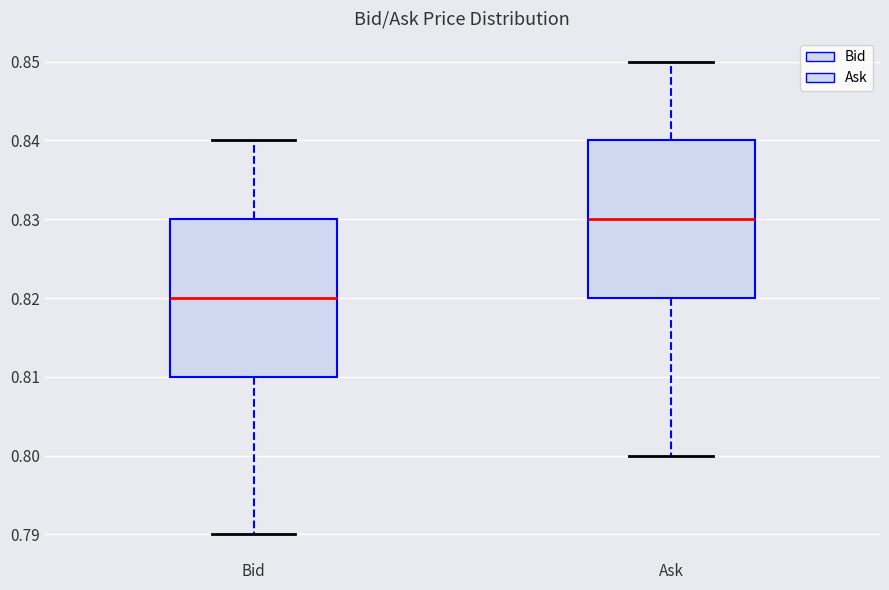

Reading left to right, read every box against the y-axis: the position of its median line, the range the box covers, and the ends of its whiskers. The values are not printed on the chart, so give them approximately, as read against the axis.

Bid: median 0.82, box 0.81 to 0.83, whiskers 0.79 to 0.84
Ask: median 0.83, box 0.82 to 0.84, whiskers 0.80 to 0.85